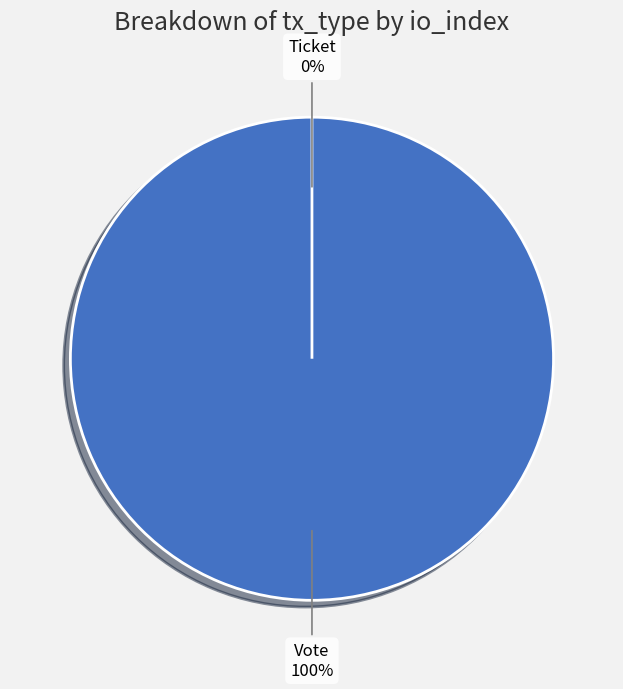

To the nearest percent, what is the combined percentage of Ticket and Vote?

100%